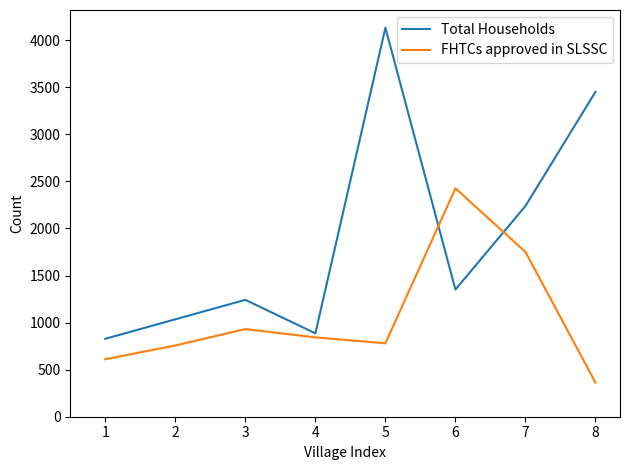

List the series in order of their overall mean, lowest first.

FHTCs approved in SLSSC, Total Households